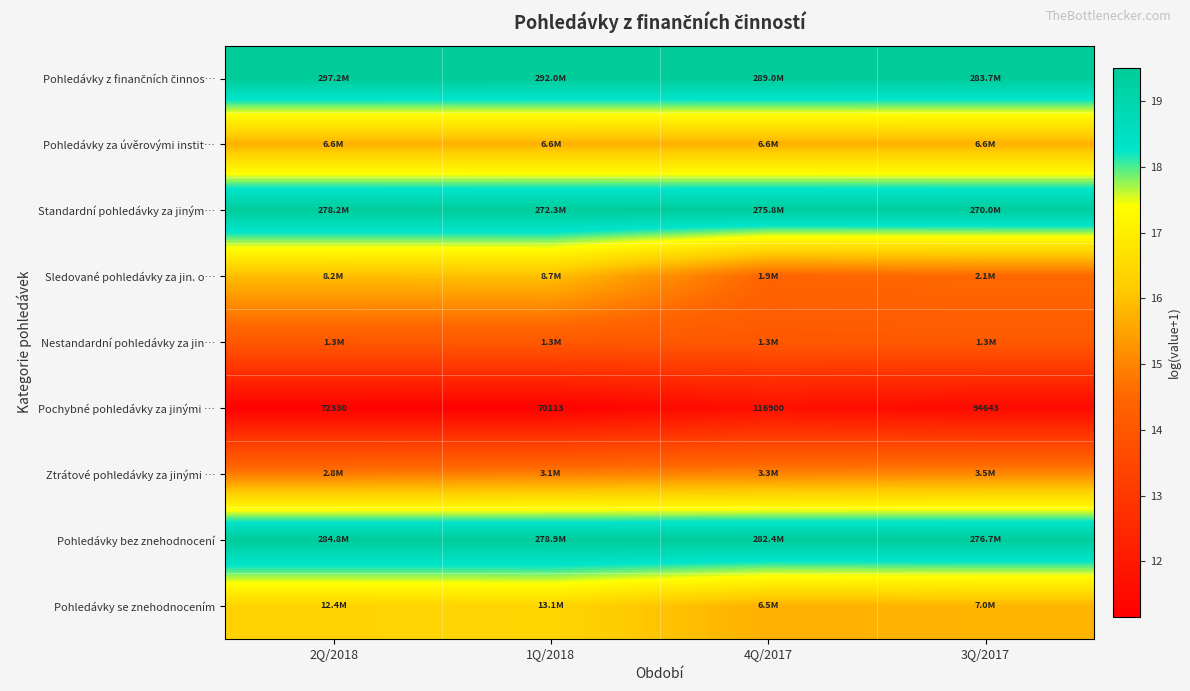

What is the spread (max minus min) of values at 2Q/2018?

8.3